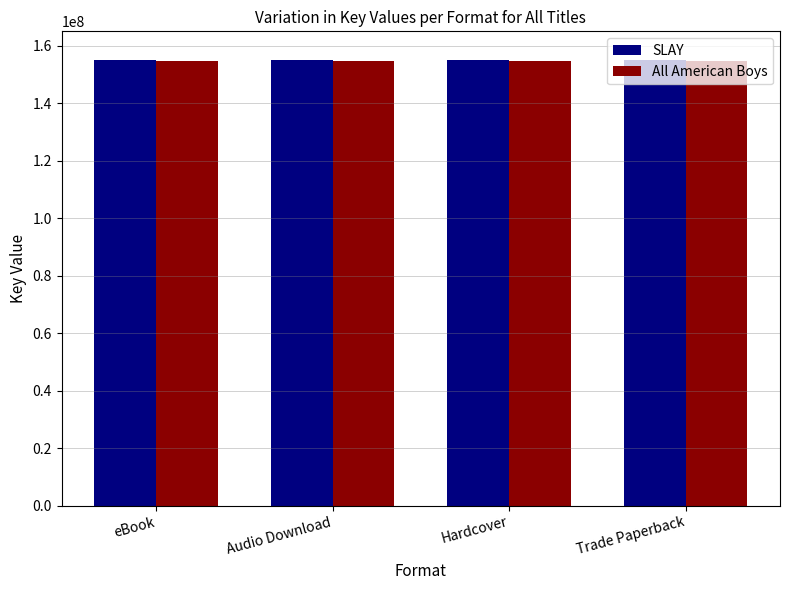

Is it true that All American Boys equals 154558184 at eBook?

True